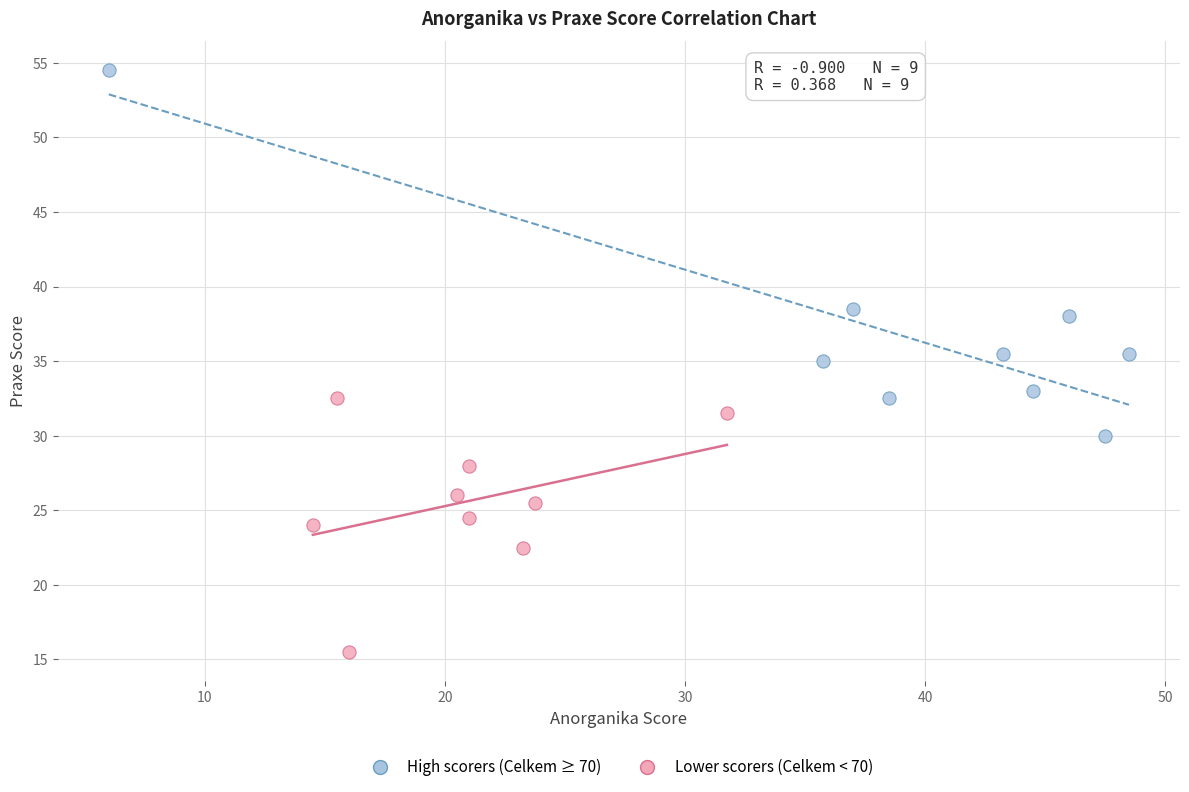

Which series has the widest spread of Y values?

High scorers (Celkem ≥ 70)